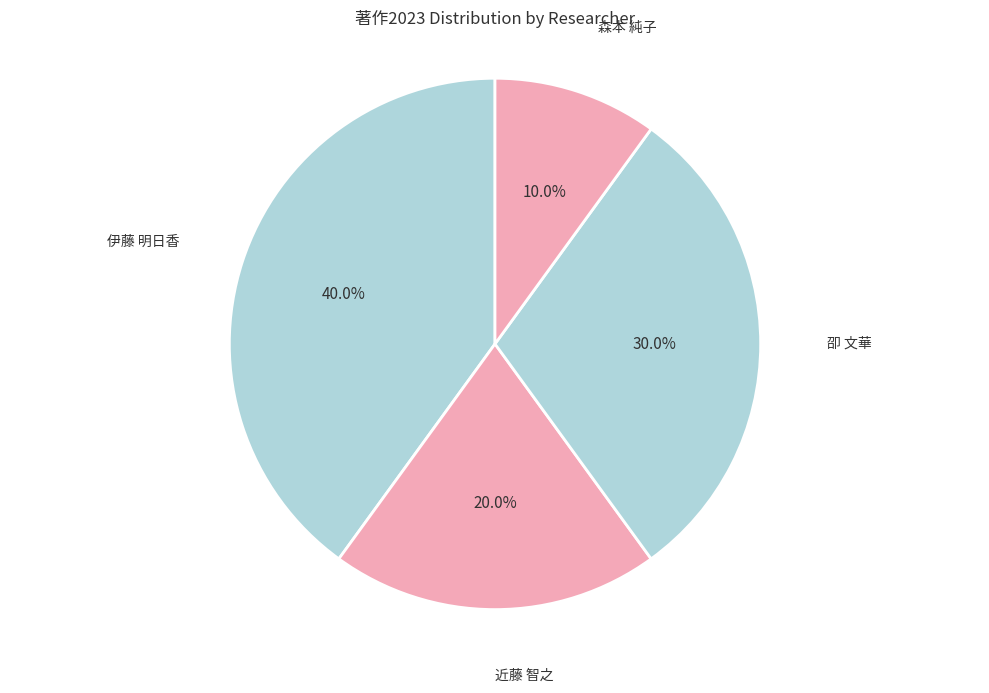

What is the smallest slice in the pie chart?

森本 純子